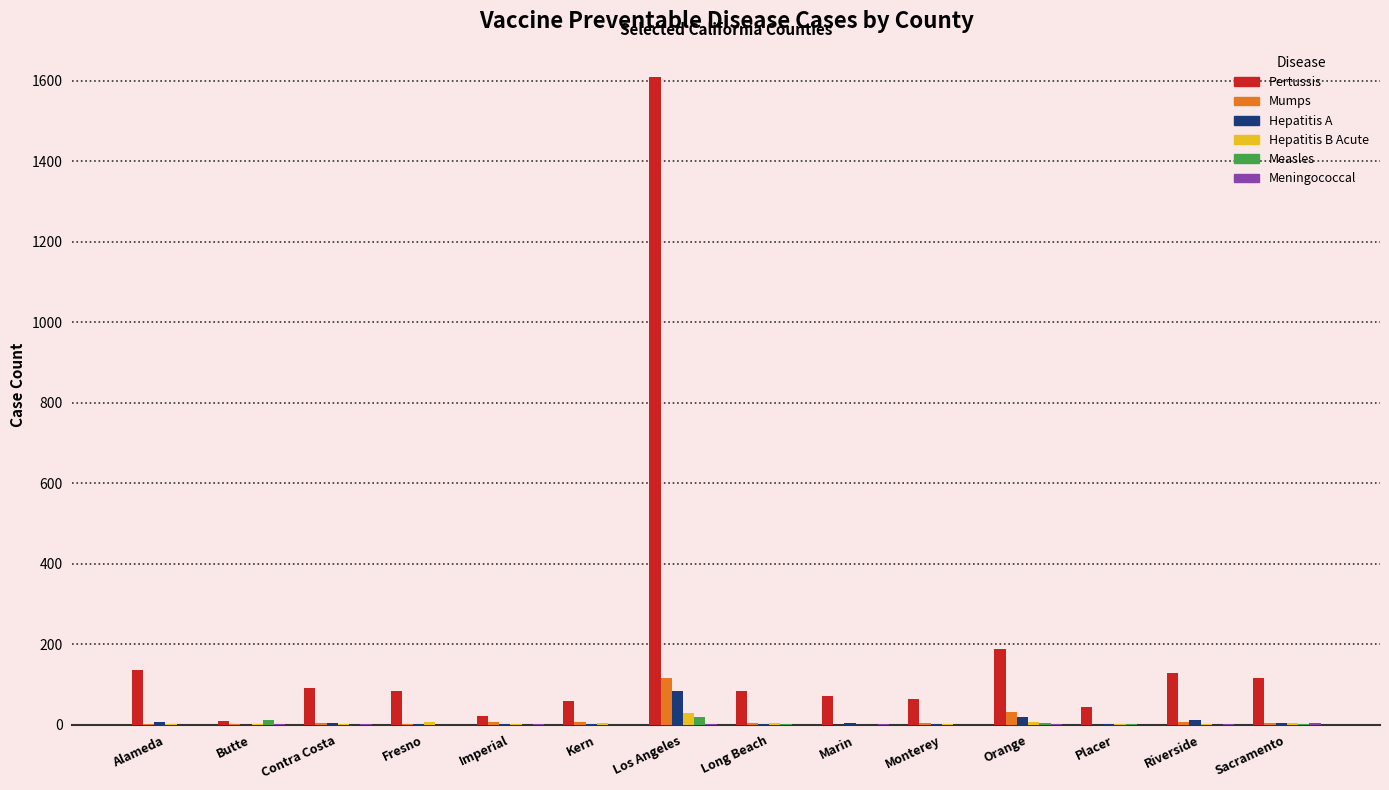

At which category is the sum across all series the highest?

Los Angeles